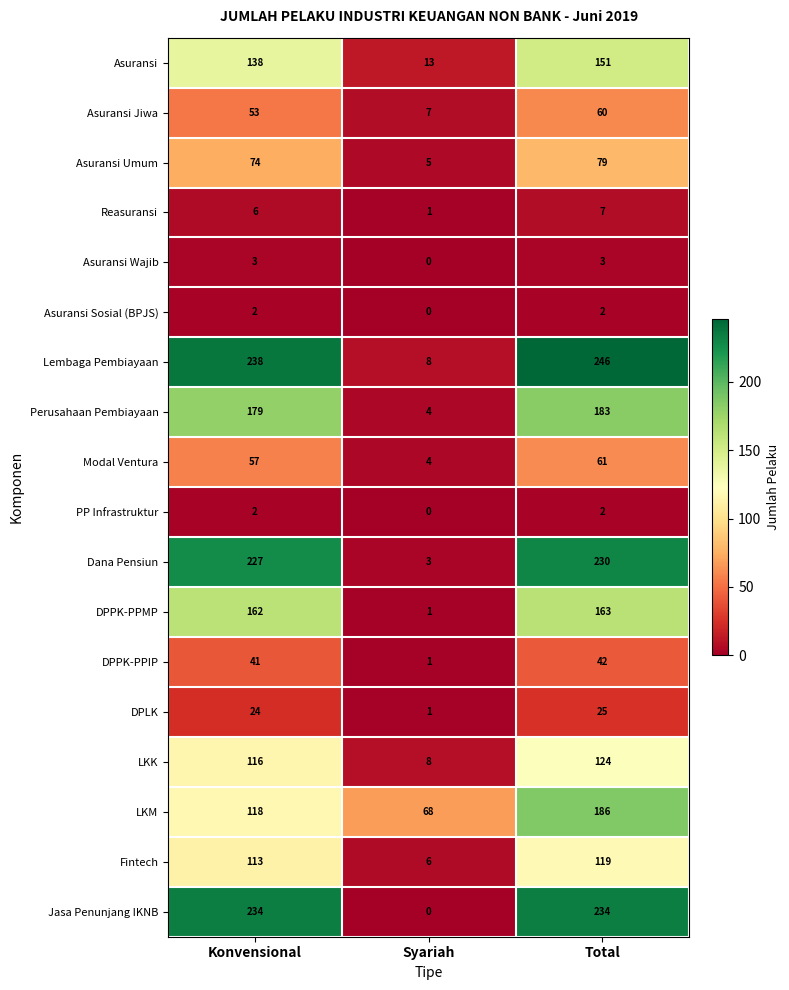

What is the sum of the DPPK-PPIP values at Total and Konvensional?

83